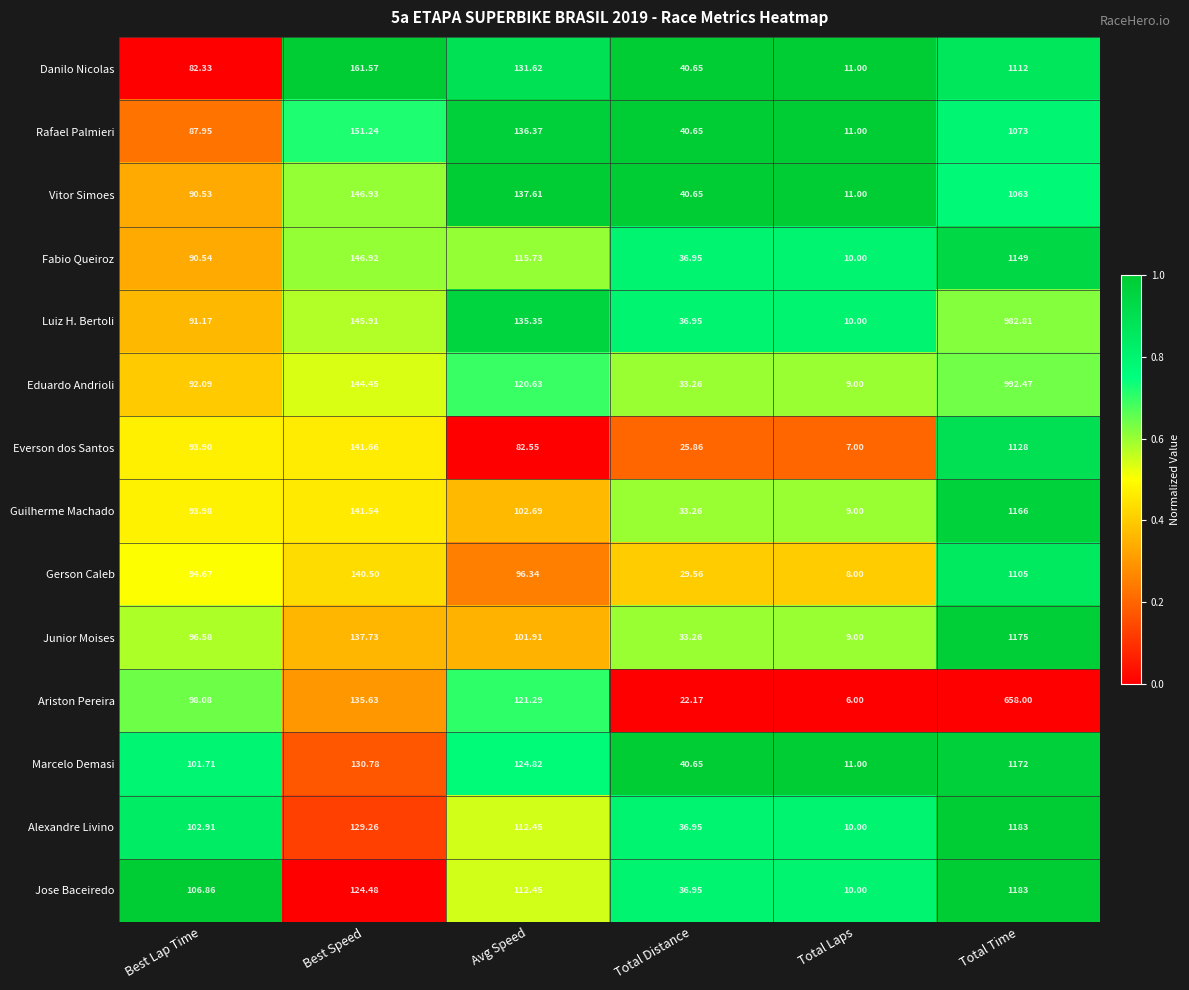

Which label corresponds to the largest value in the chart?

Total Time